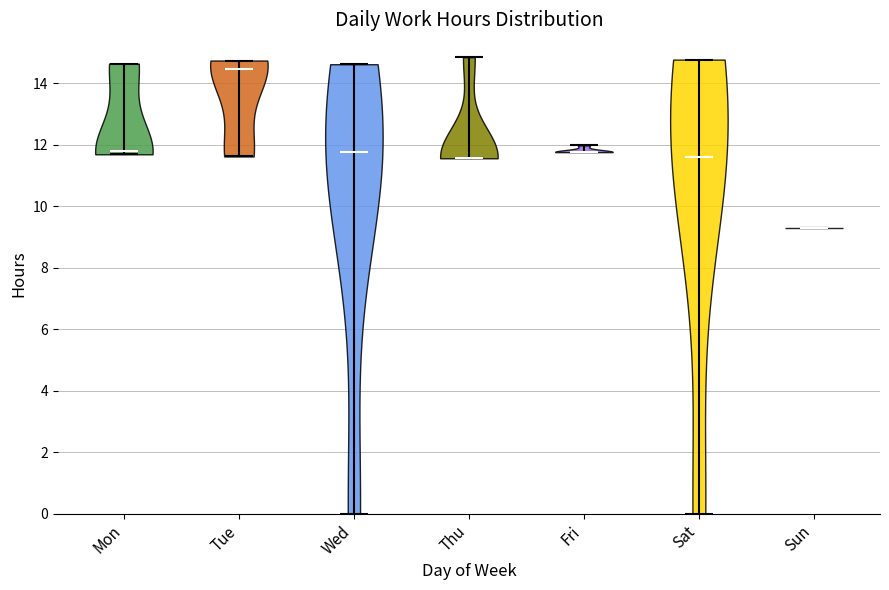

Reading left to right, read every violin against the y-axis: where its median line is, and the lowest and highest points it reaches. The values are not printed on the chart, so give them approximately, as read against the axis.

Mon: median line 11.8, lowest point 11.6, highest point 14.6
Tue: median line 14.4, lowest point 11.6, highest point 14.8
Wed: median line 11.8, lowest point 0.0, highest point 14.6
Thu: median line 11.6, lowest point 11.6, highest point 14.8
Fri: median line 11.8, lowest point 11.8, highest point 12.0
Sat: median line 11.6, lowest point 0.0, highest point 14.8
Sun: median line 9.2, lowest point 9.2, highest point 9.2